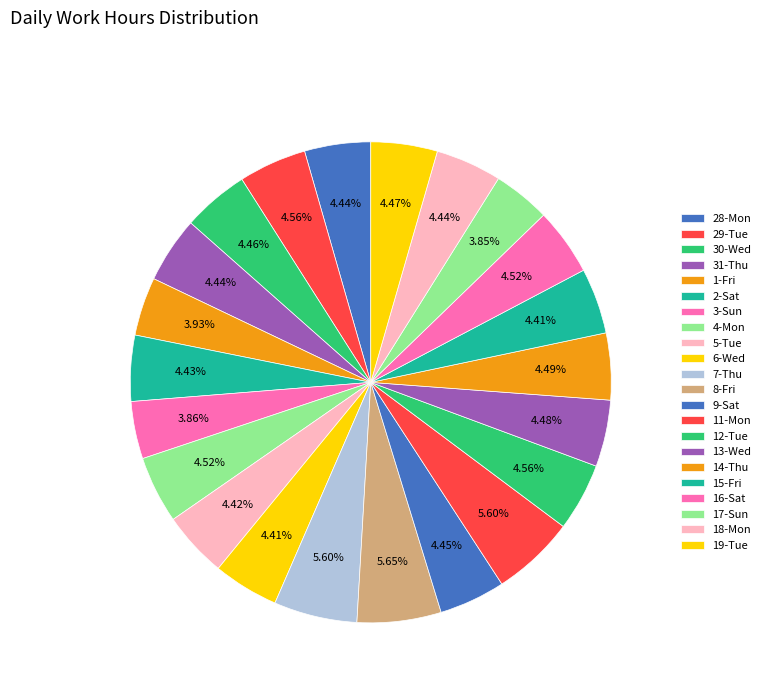

Does 6-Wed account for over 50% of the chart?

No